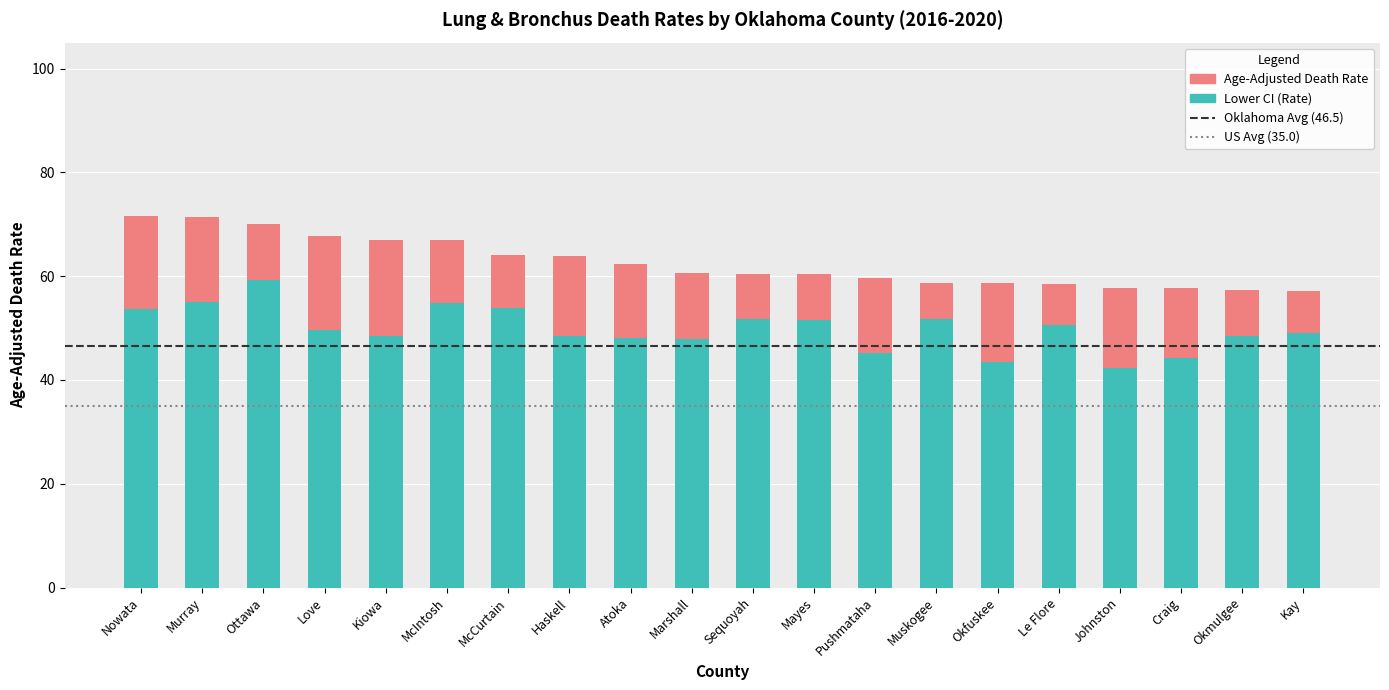

List the series in order of their peak value, lowest first.

Lower CI, Age-Adjusted Death Rate